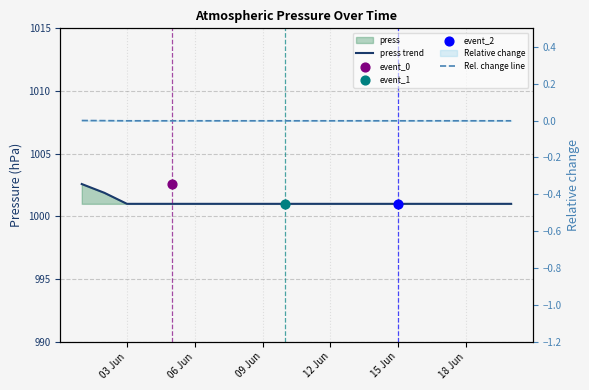

Which series has the largest total across all categories?

press trend